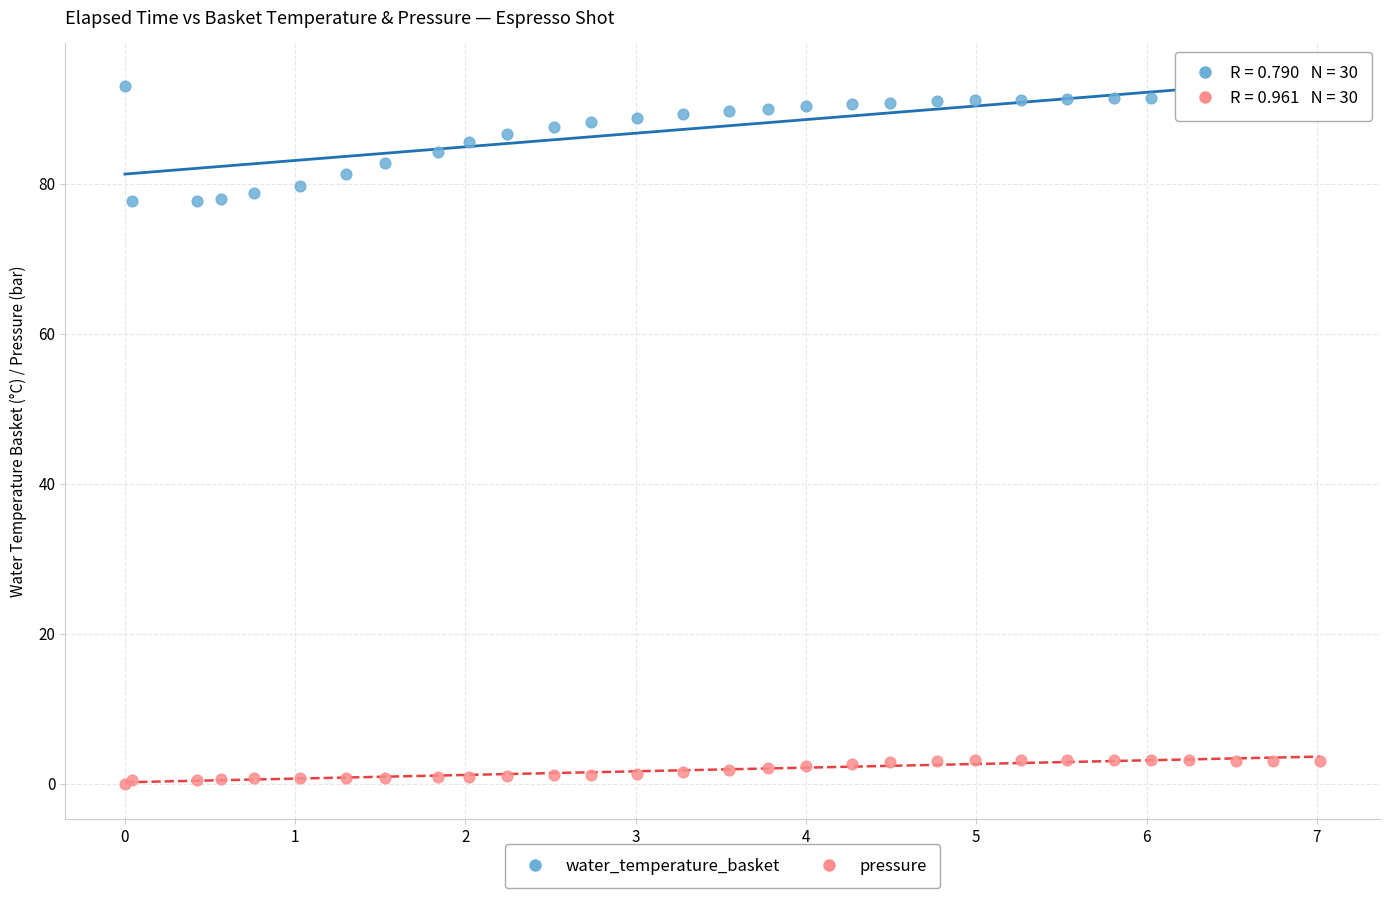

Which series has the widest spread of Y values?

water_temperature_basket